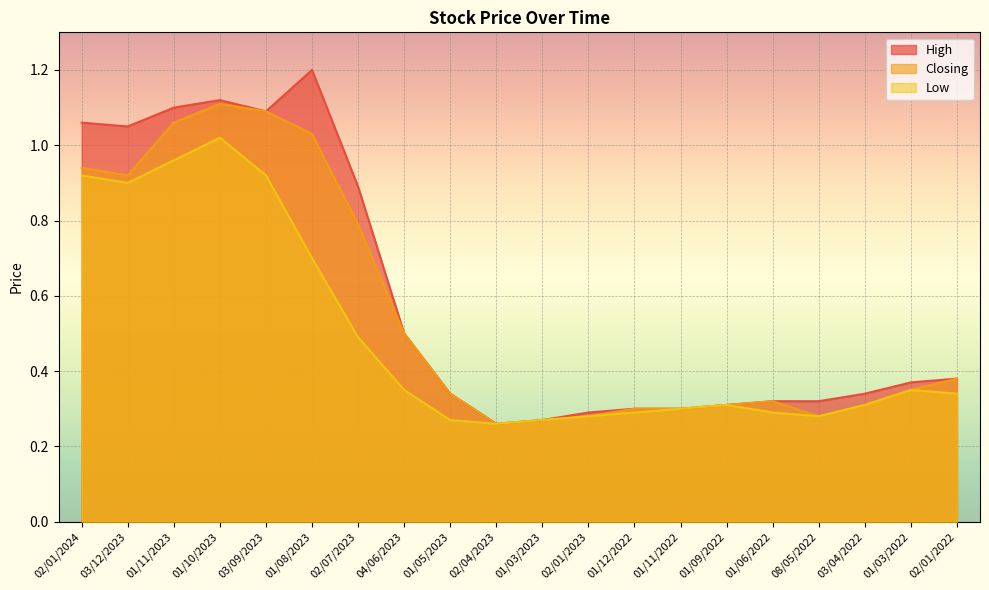

Reading right to left, extract all data points from this chart.

High: 0.4	0.4	0.3	0.3	0.3	0.3	0.3	0.3	0.3	0.3	0.3	0.3	0.5	0.9	1.2	1.1	1.1	1.1	1.1	1.1
Closing: 0.4	0.3	0.3	0.3	0.3	0.3	0.3	0.3	0.3	0.3	0.3	0.3	0.5	0.8	1.0	1.1	1.1	1.1	0.9	0.9
Low: 0.3	0.3	0.3	0.3	0.3	0.3	0.3	0.3	0.3	0.3	0.3	0.3	0.3	0.5	0.7	0.9	1.0	1.0	0.9	0.9